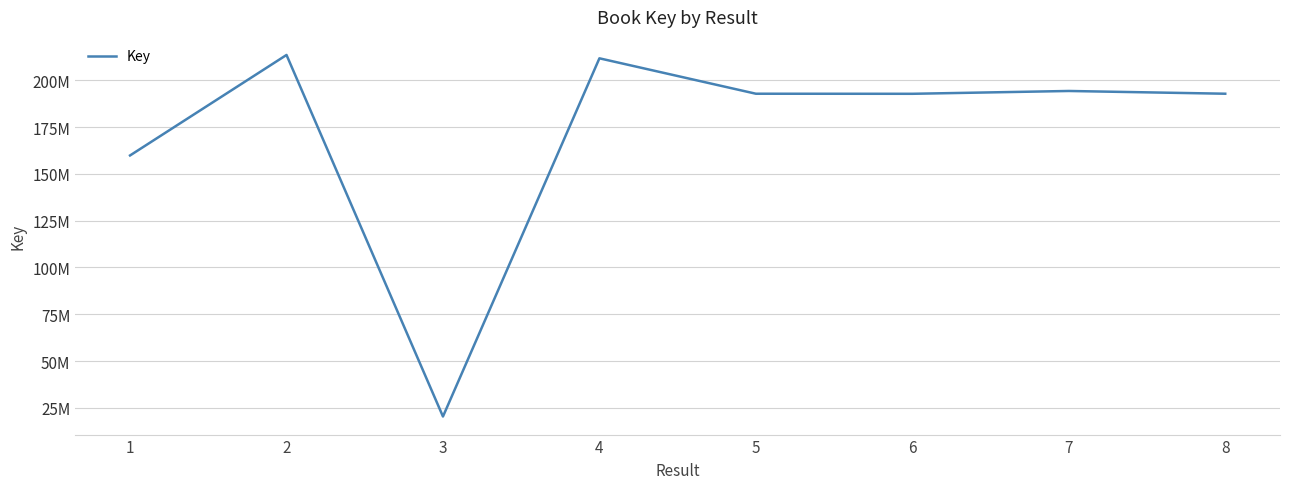

Is this an area chart (filled region under the line)?

No